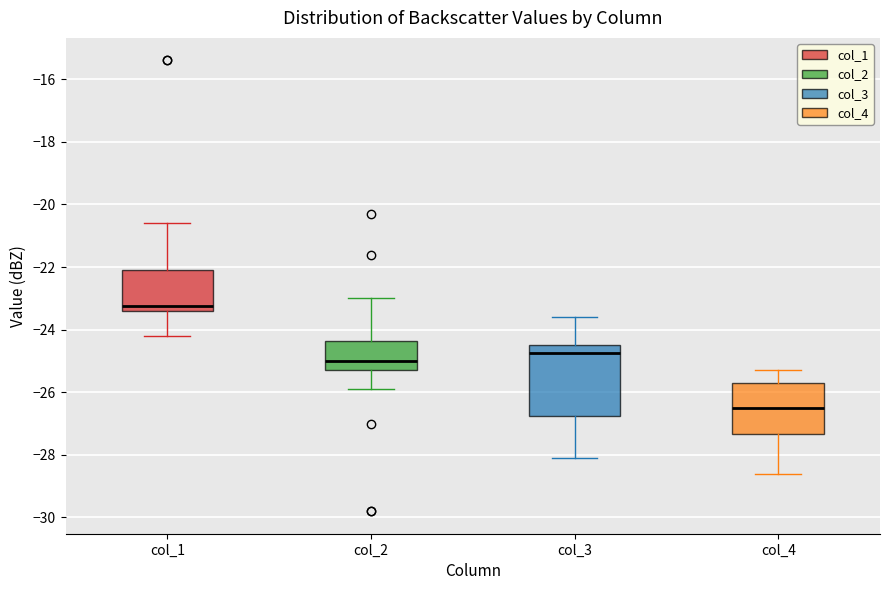

Reading left to right, read every box against the y-axis: the position of its median line, the range the box covers, and the ends of its whiskers. The values are not printed on the chart, so give them approximately, as read against the axis.

col_1: median -23.2, box -23.4 to -22.0, whiskers -24.2 to -20.6
col_2: median -25.0, box -25.2 to -24.4, whiskers -25.8 to -23.0
col_3: median -24.8, box -26.8 to -24.4, whiskers -28.0 to -23.6
col_4: median -26.4, box -27.4 to -25.6, whiskers -28.6 to -25.2